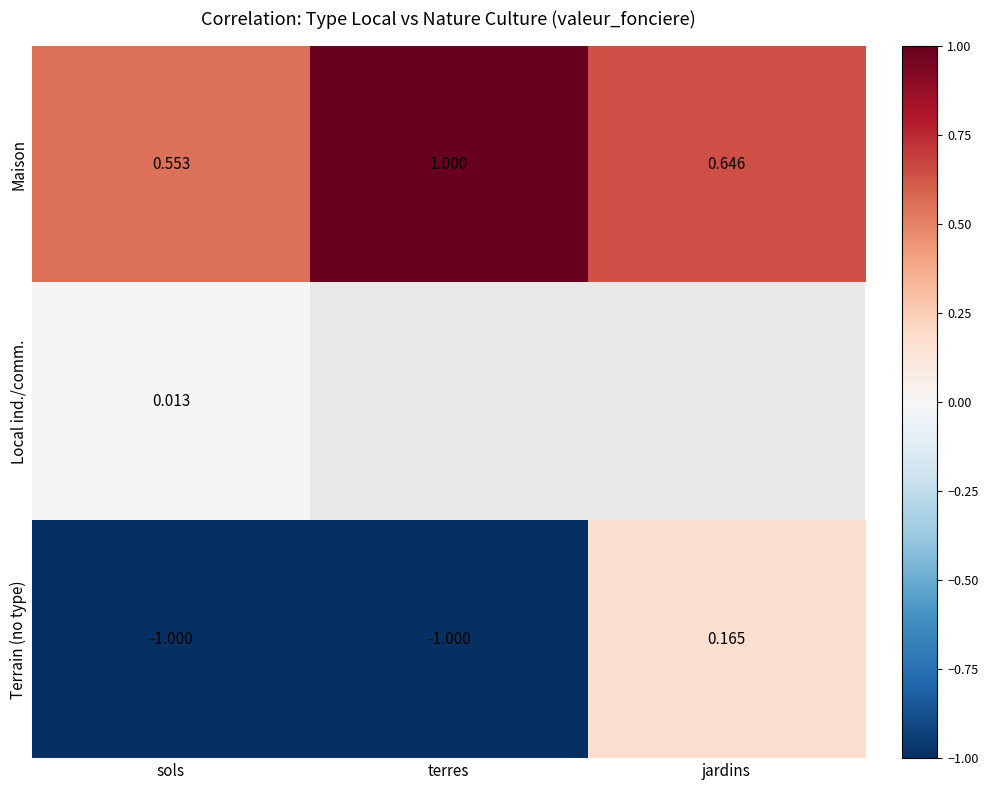

List the labels in order of Maison value, smallest first.

sols, jardins, terres